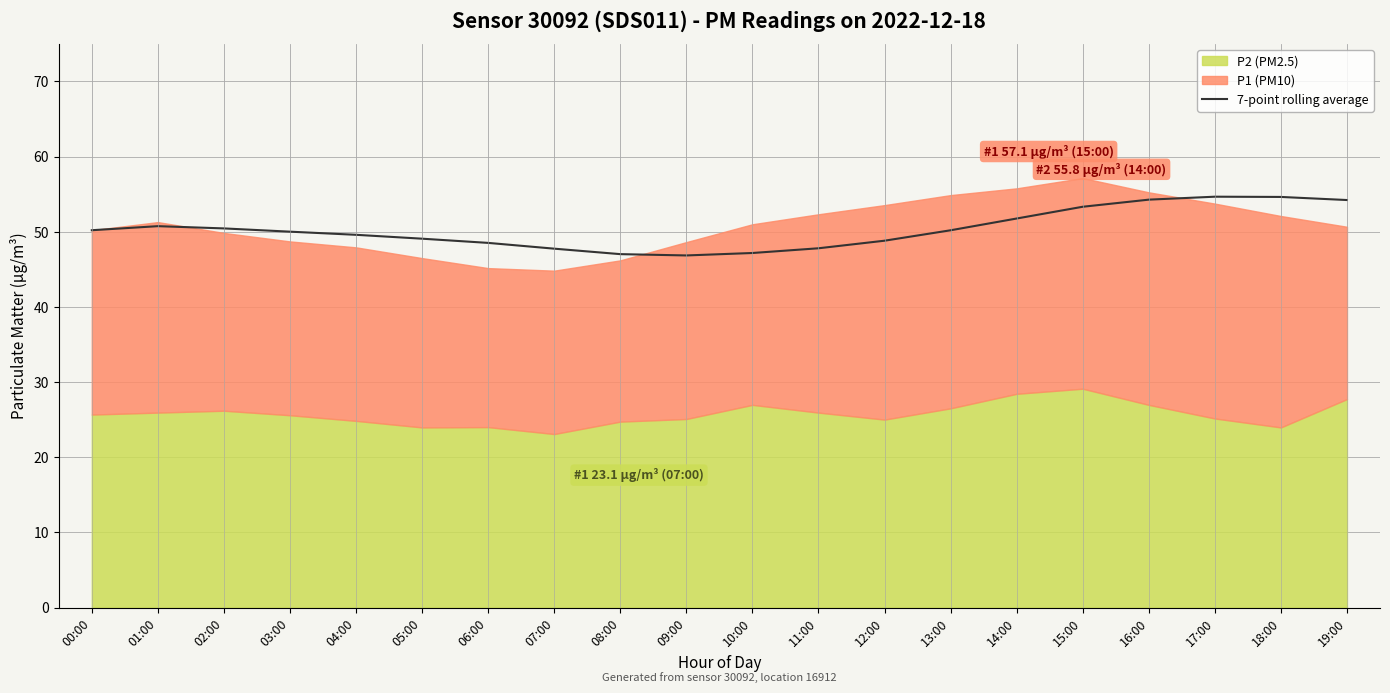

Where is the first local minimum?

09:00